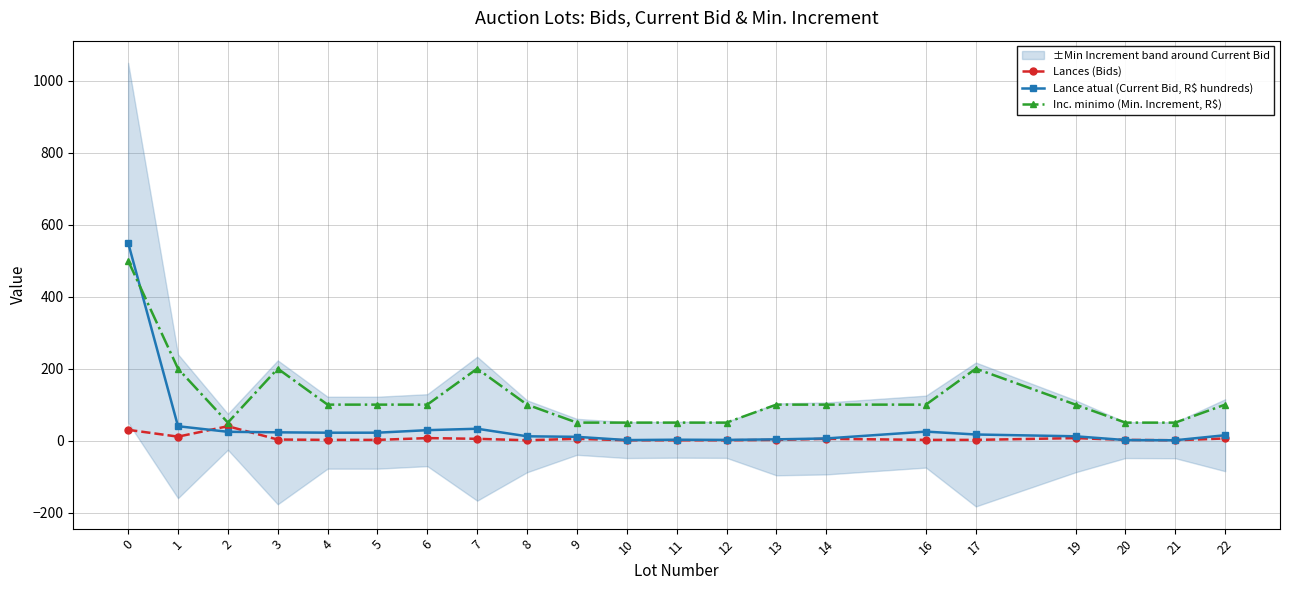

What is the average value of the Lance atual (Current Bid, R$ hundreds) series?

40.6